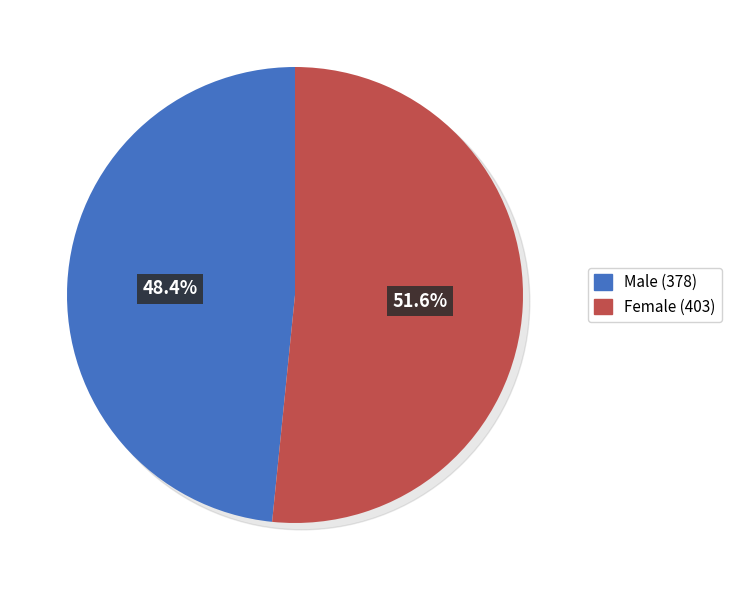

Which slice is the smallest?

Male (378)